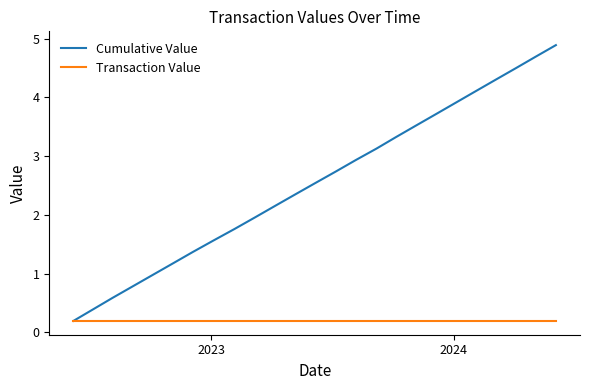

What is the sum of all Transaction Value values?

4.9